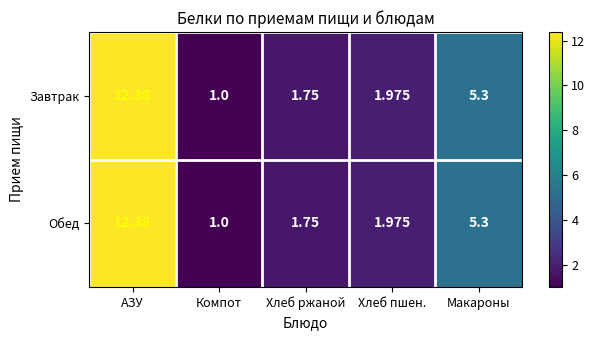

Which category has the highest value in the Обед series?

АЗУ